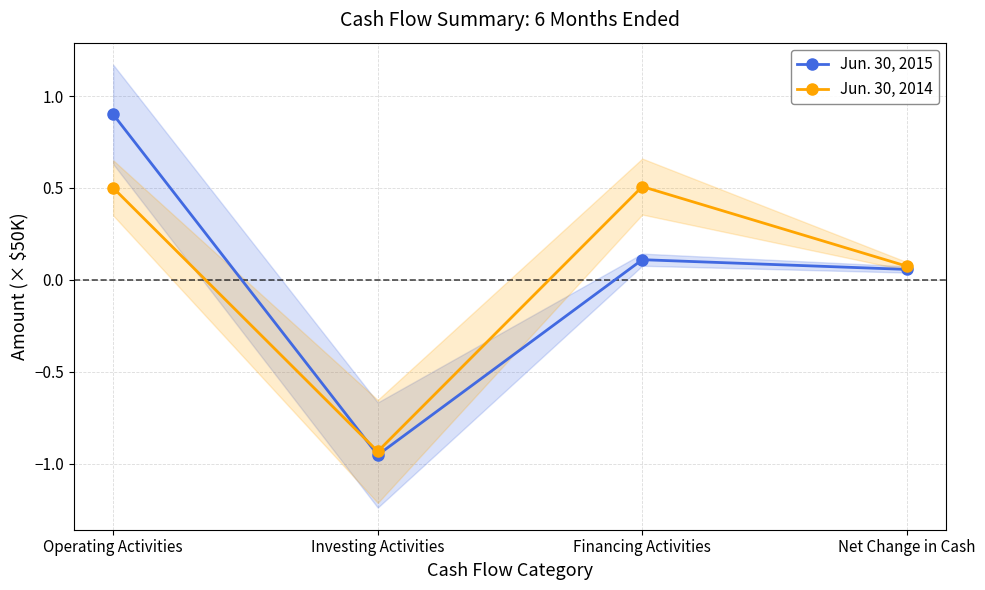

How many intersections are there between Jun. 30, 2014 and Jun. 30, 2015?

1